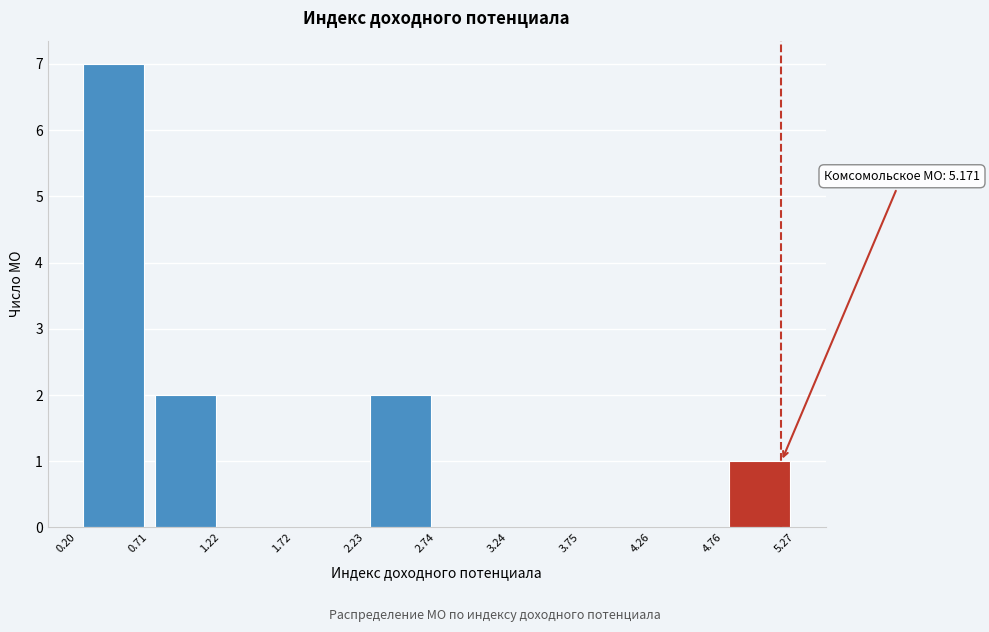

Over which range of the x-axis is the bar tallest?

0.20 to 0.71